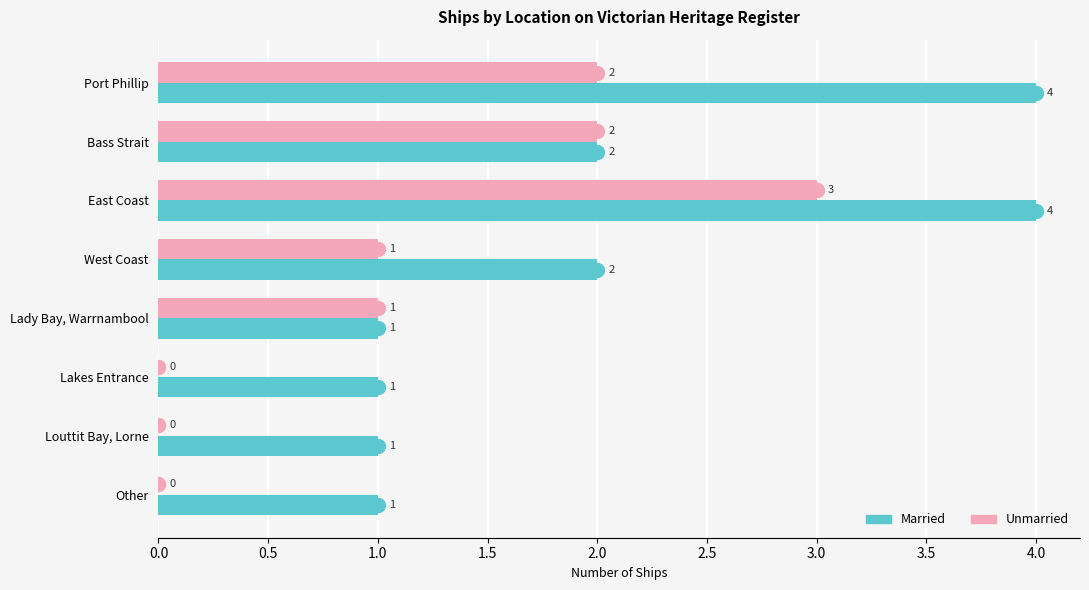

What is the total value across all series at Bass Strait?

4